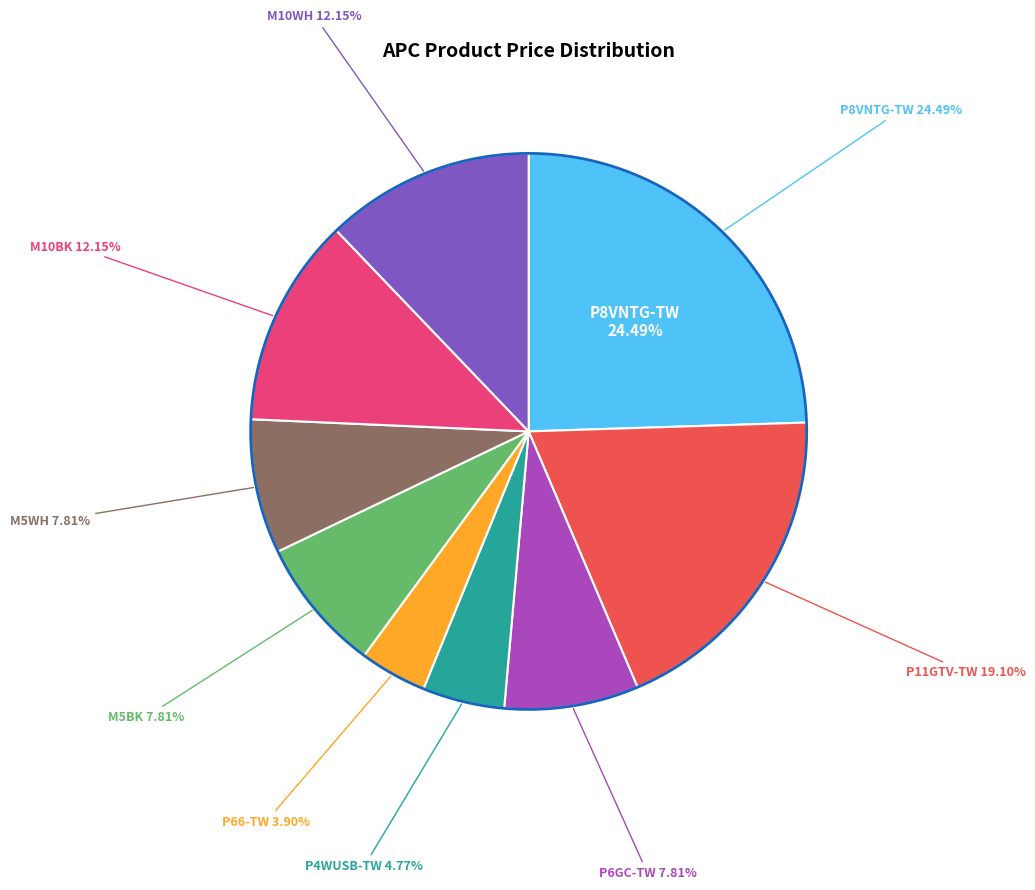

To the nearest percent, what is the difference between the M10WH and P4WUSB-TW slice percentages?

7%